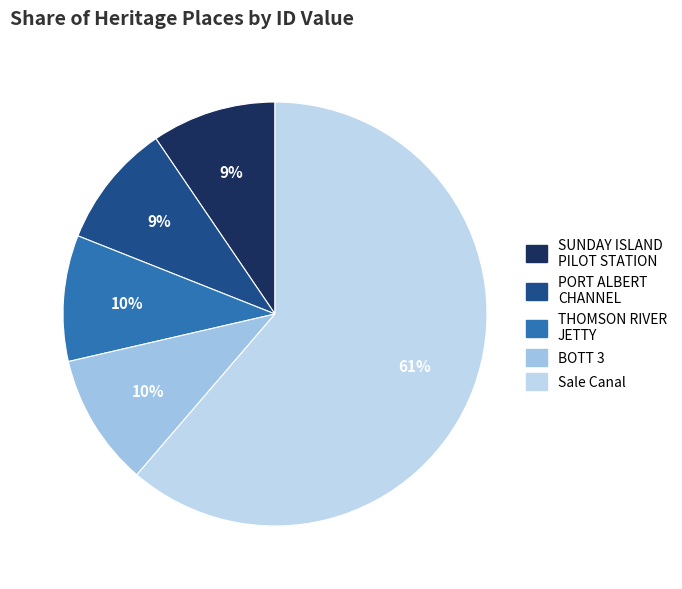

How many segments does this pie chart have?

5